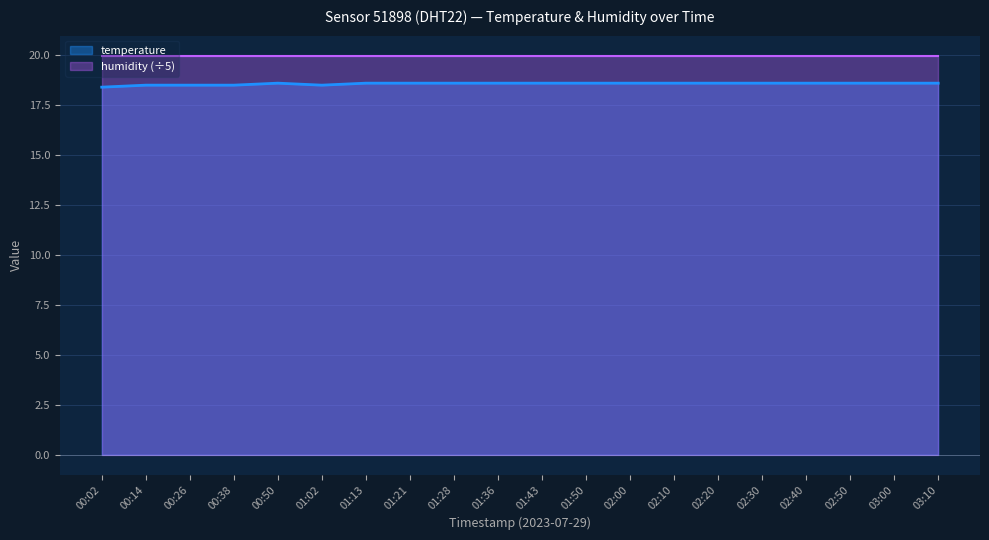

What is the minimum value shown in the chart?

18.4